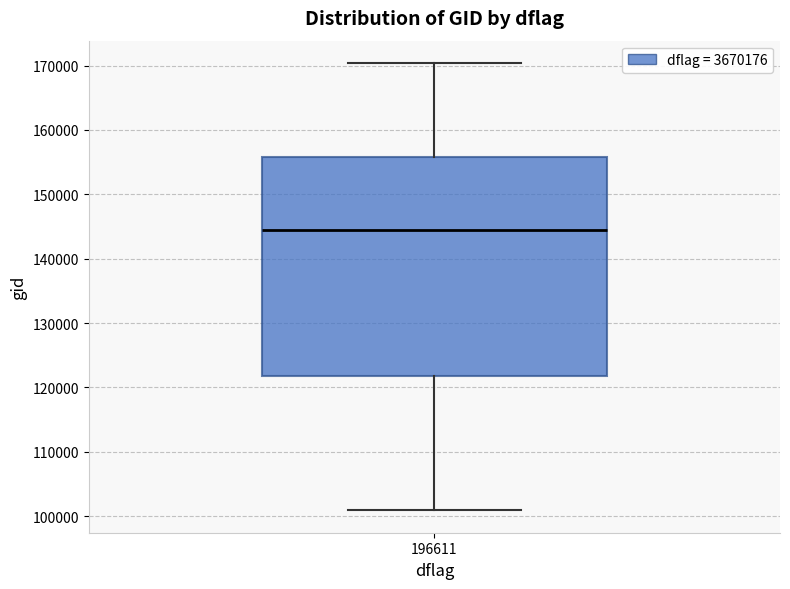

Transcribe this box plot: give where the median line is, the range the box spans, and where the two whiskers end, as read against the y-axis. The values are not printed on the chart, so give them approximately, as read against the axis.

median 144000, box 122000 to 156000, whiskers 101000 to 170000